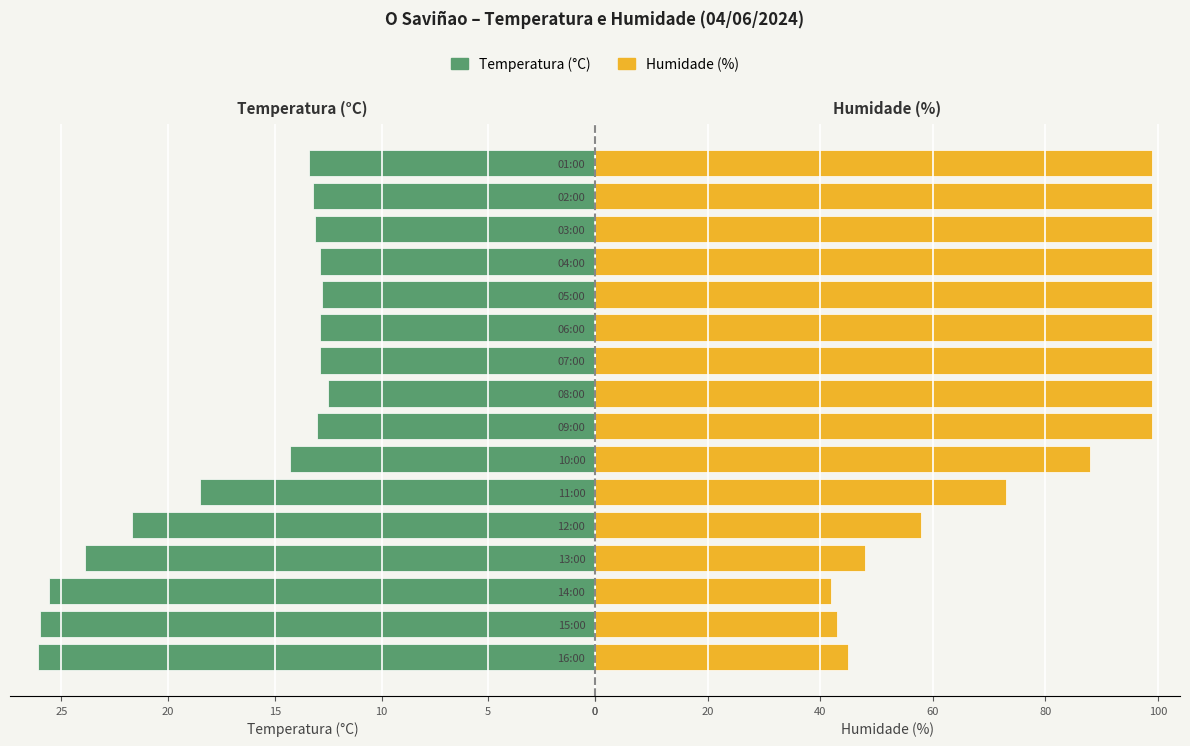

Which series has the largest range (max minus min)?

Humidade (%)